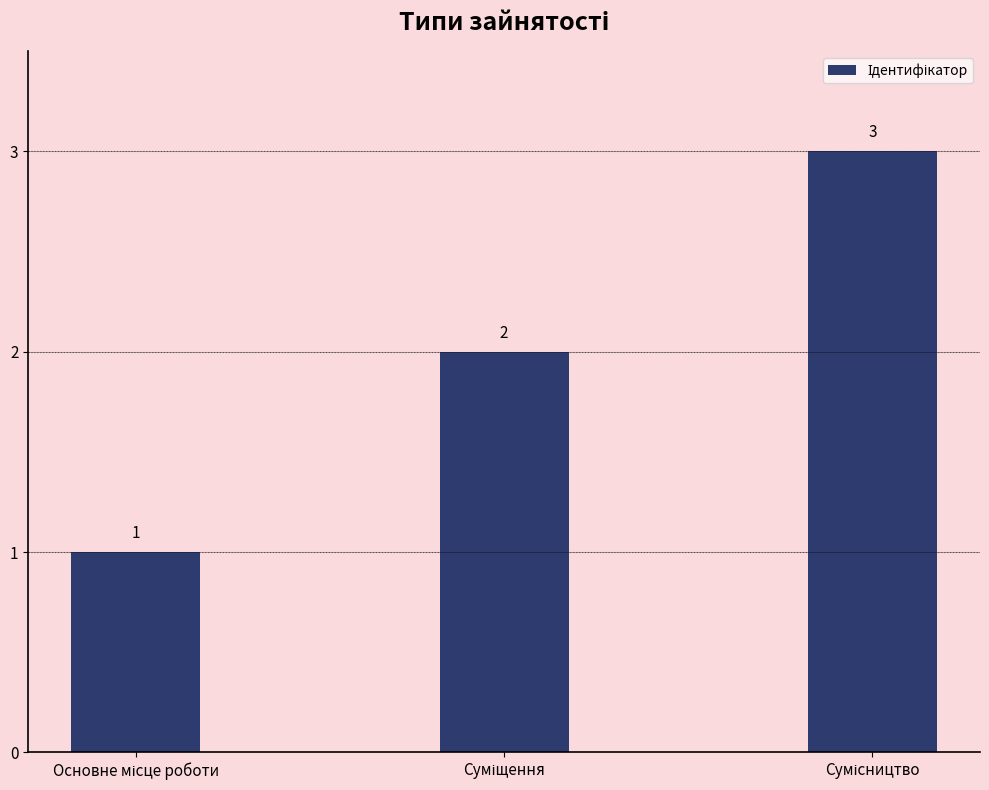

What is the average value?

2